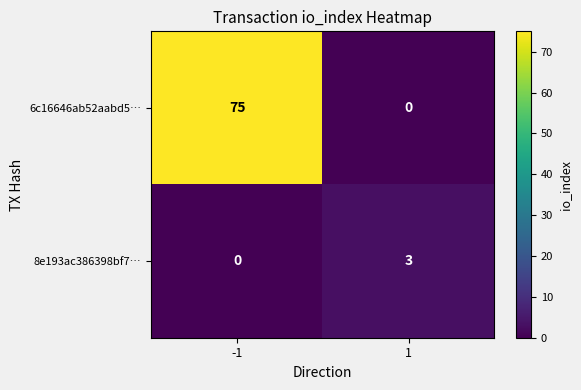

What is the maximum value for 8e193ac386398bf7…?

3